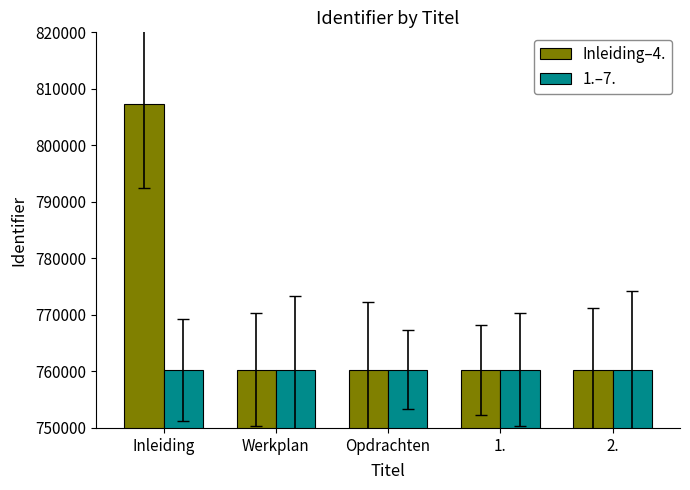

What is the maximum value shown in the chart?

807384